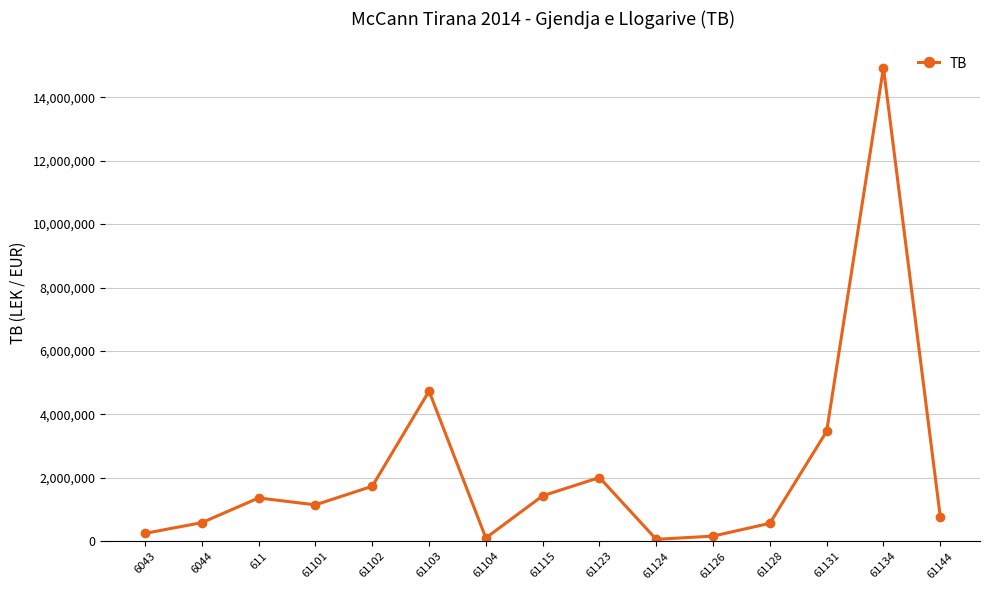

Where is the first local maximum?

611